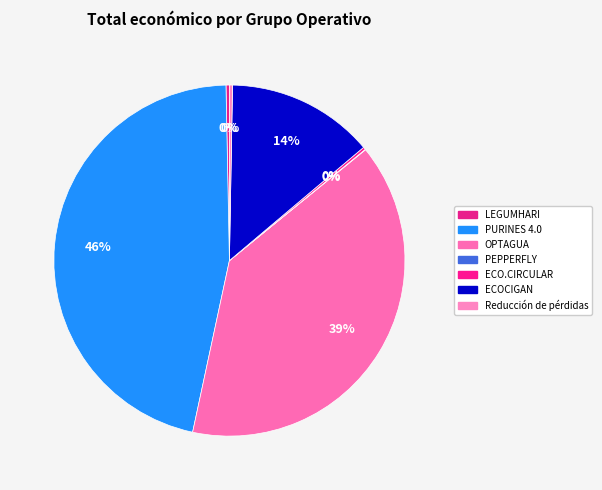

Count the number of slices in the pie.

8